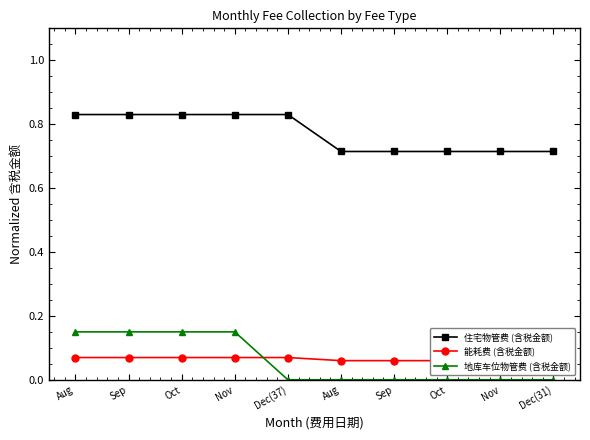

What is the label of the 6th point from the left?

Aug